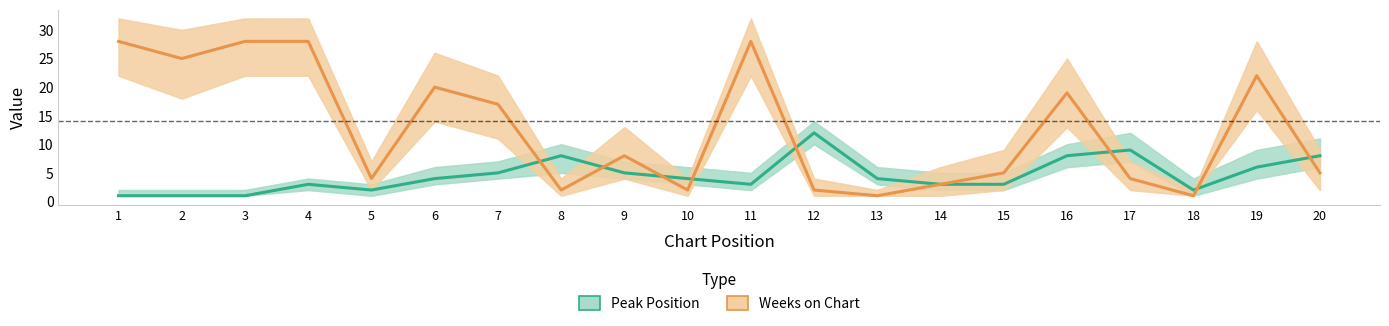

Between which two adjacent categories do Weeks on Chart and Peak Position first intersect?

7 and 8